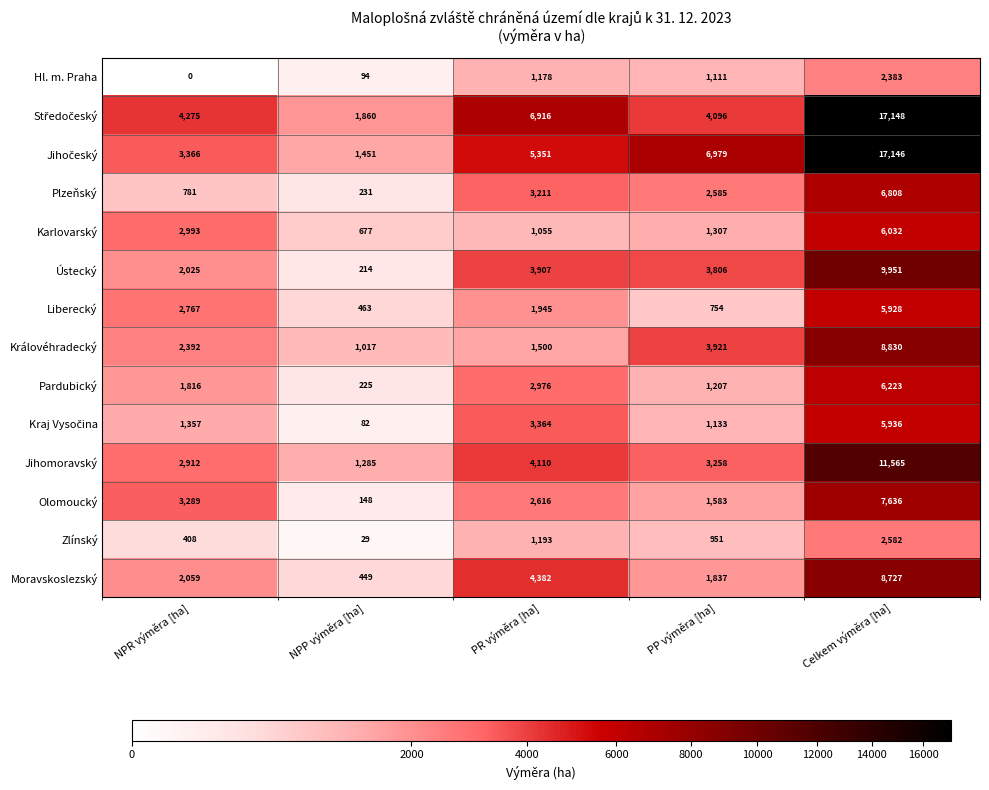

Between NPR výměra [ha] and NPP výměra [ha], which series saw the biggest shift?

Olomoucký